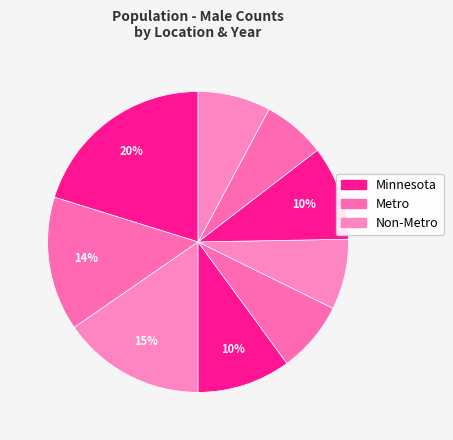

How many segments does this pie chart have?

9